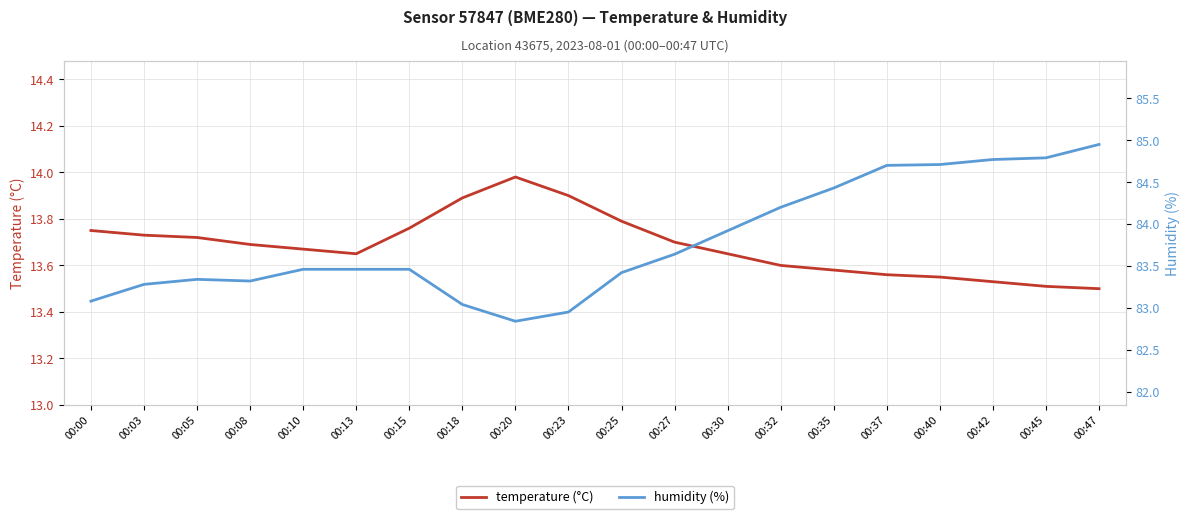

Which category has the lowest value across all series?

00:47